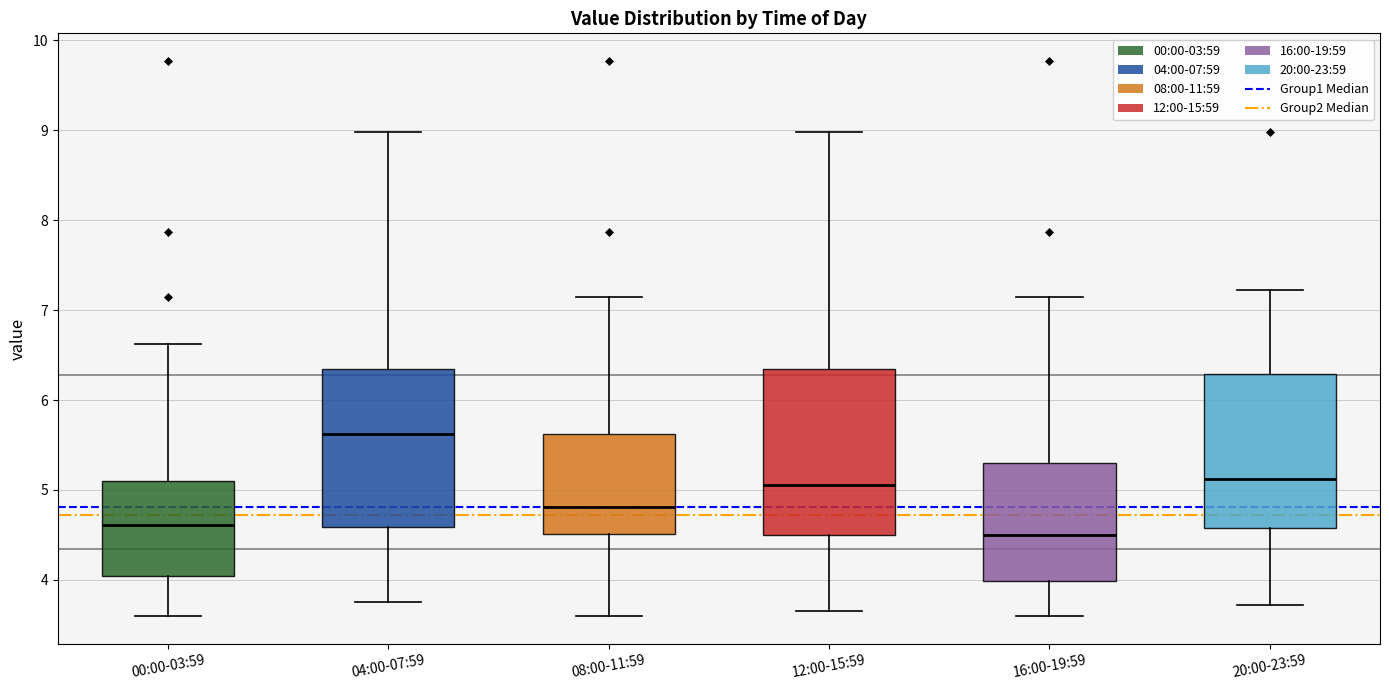

Which box has the highest median line?

04:00-07:59